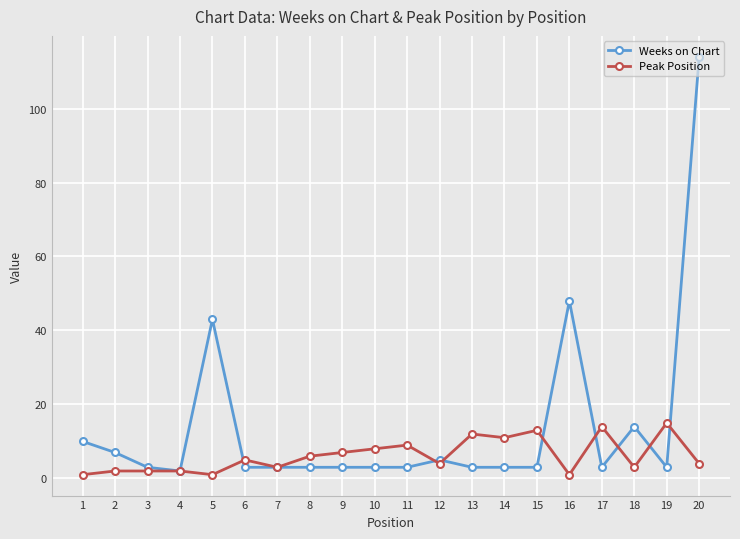

Does the chart display data point markers on the line(s)?

Yes